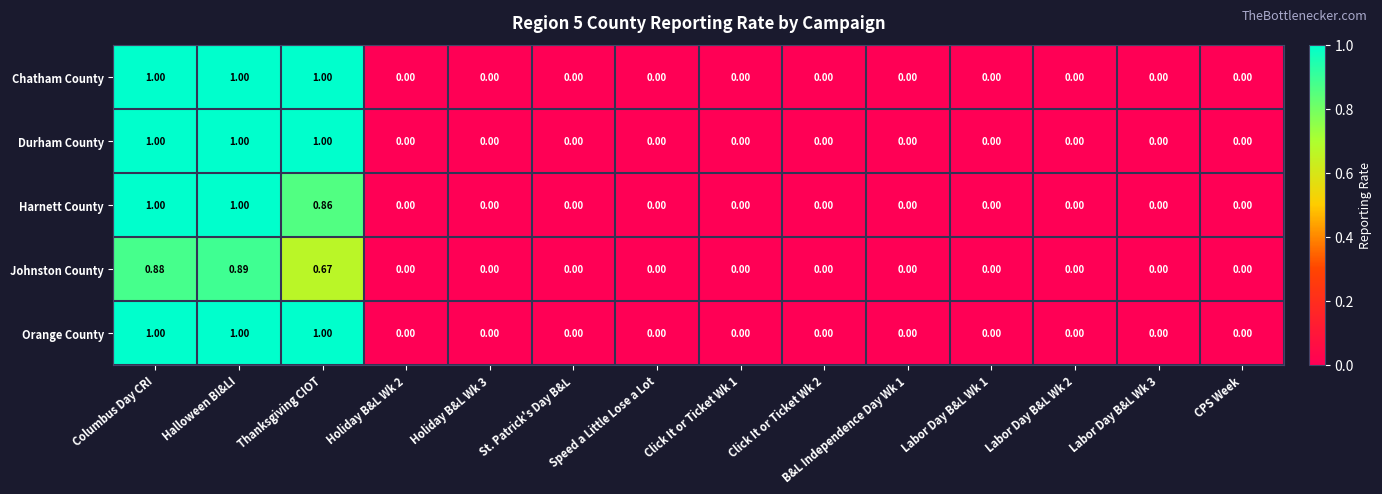

At which category is the sum across all series the highest?

Halloween BI&LI